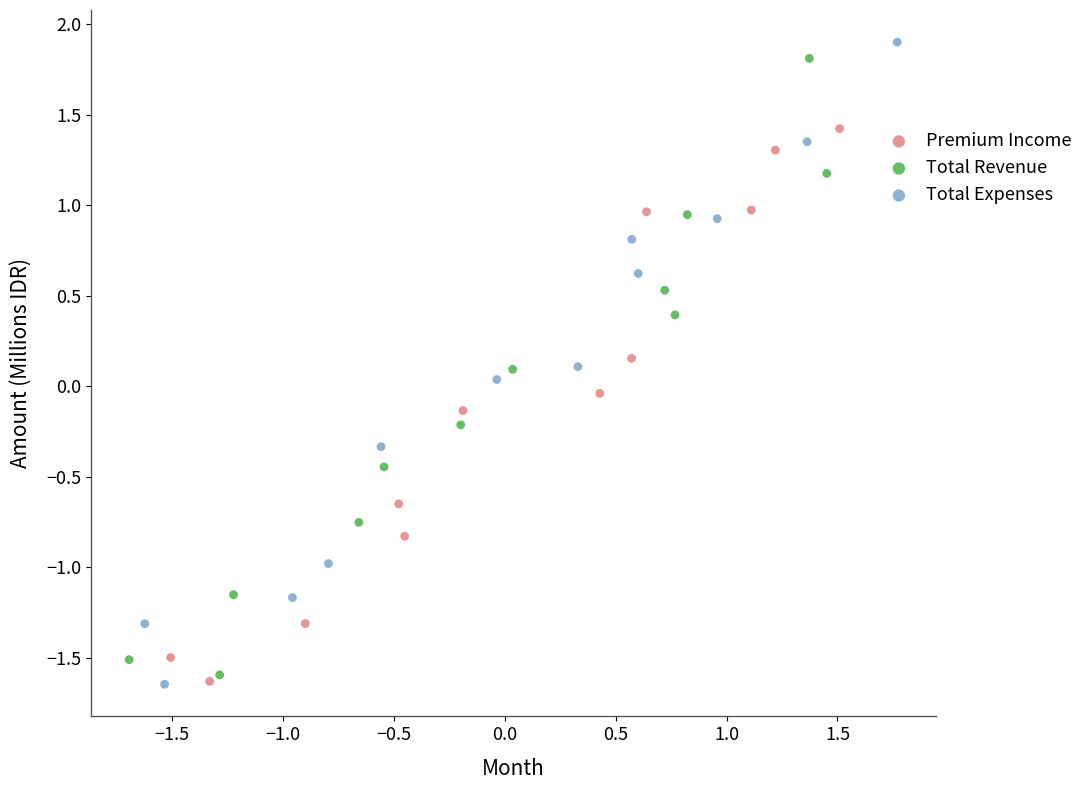

What are all the series names shown in the legend?

Premium Income, Total Revenue, Total Expenses